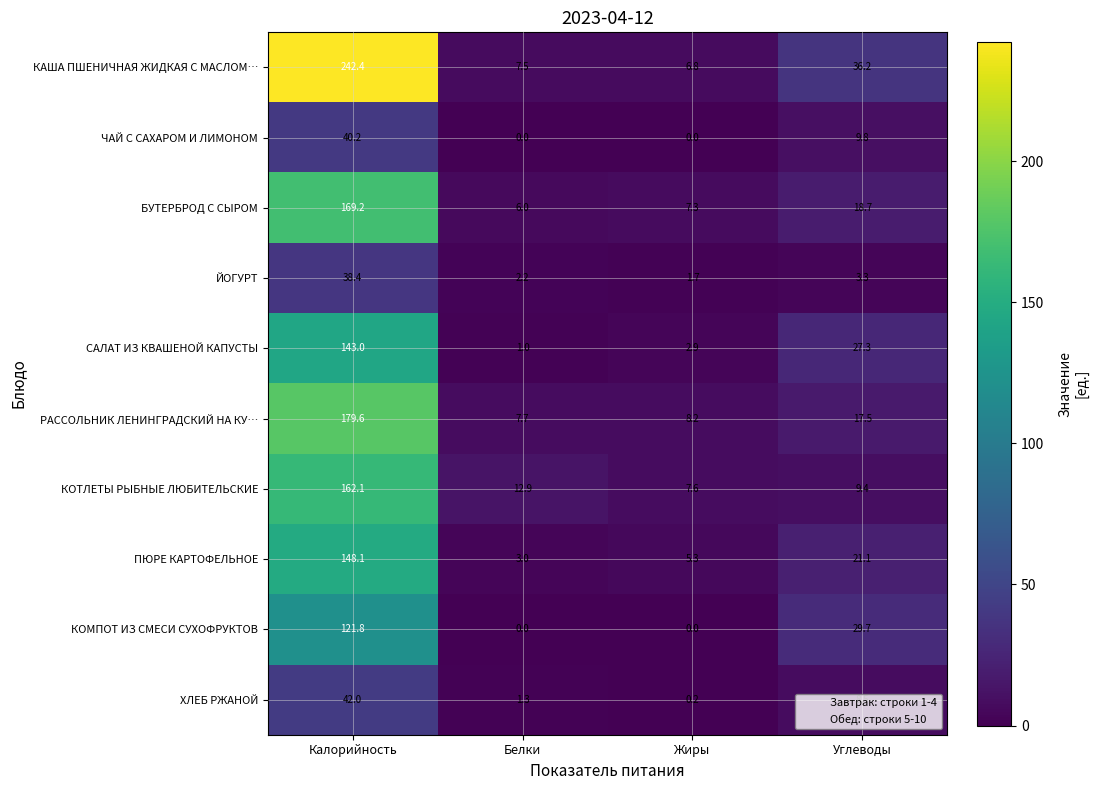

The value of БУТЕРБРОД С СЫРОМ at Калорийность is 169.2. True or false?

True